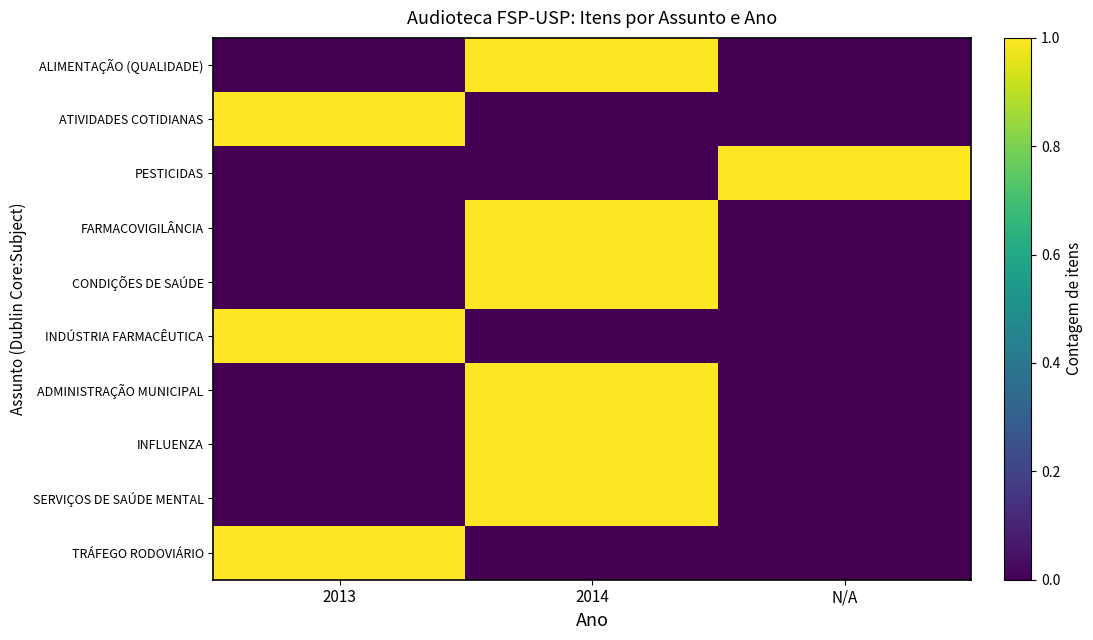

Count the number of data series in this chart.

10